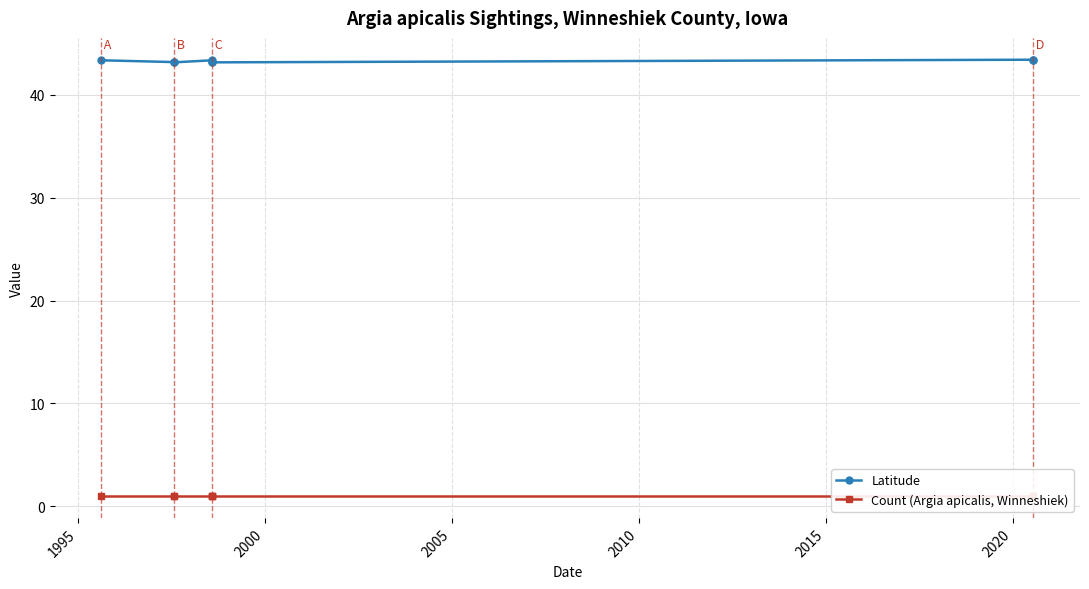

Which series has the largest range (max minus min)?

Latitude